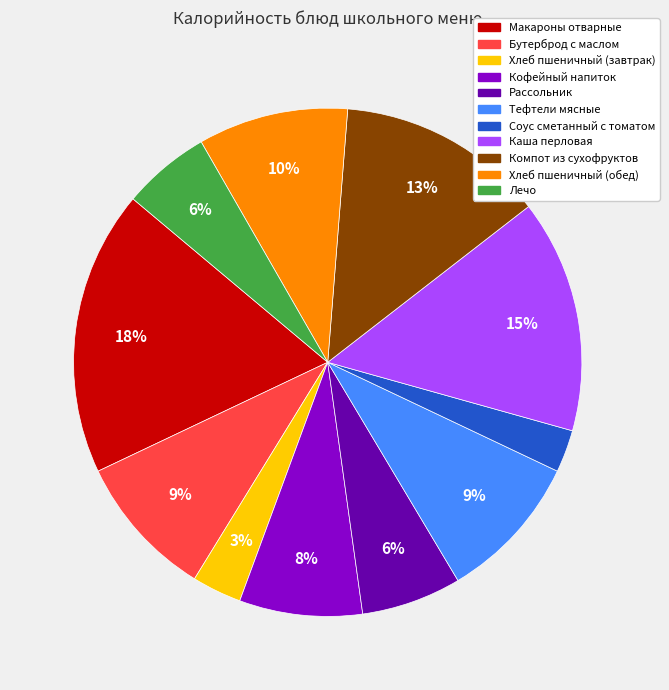

Combined, do Лечо and Хлеб пшеничный (завтрак) account for over 50%?

No